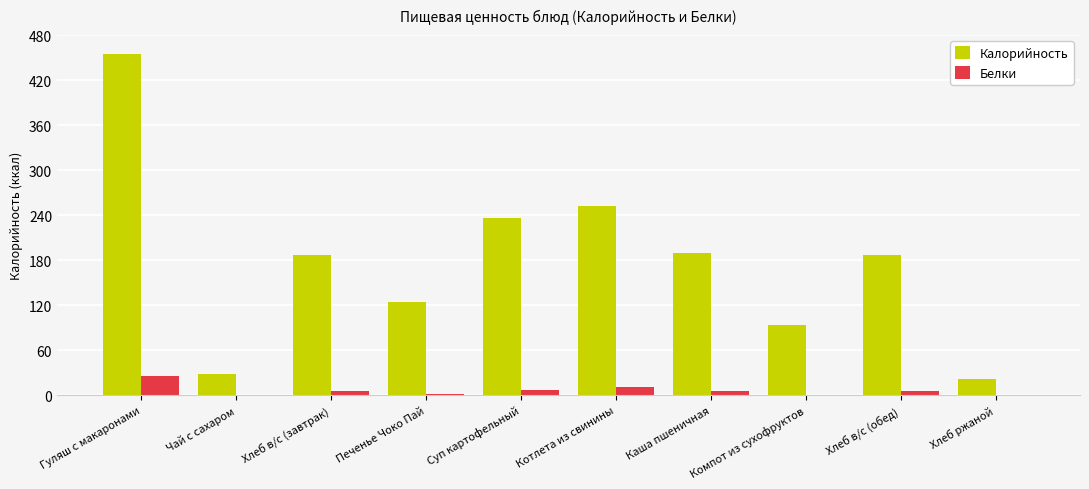

Which series changed the most between Чай с сахаром and Хлеб в/с (завтрак)?

Калорийность